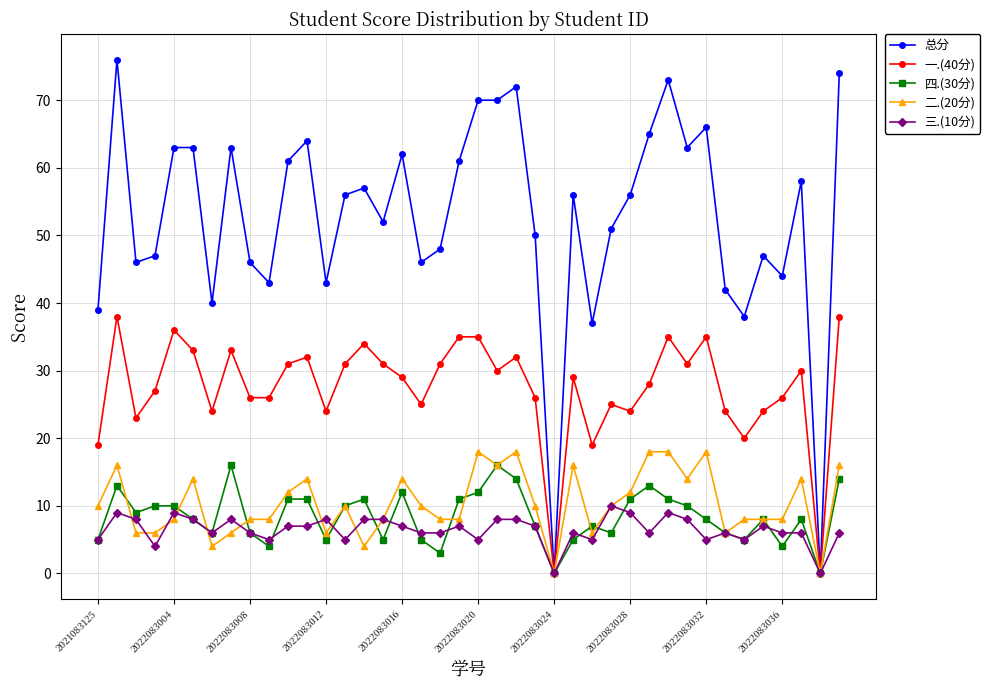

How many data points does each series have?

40